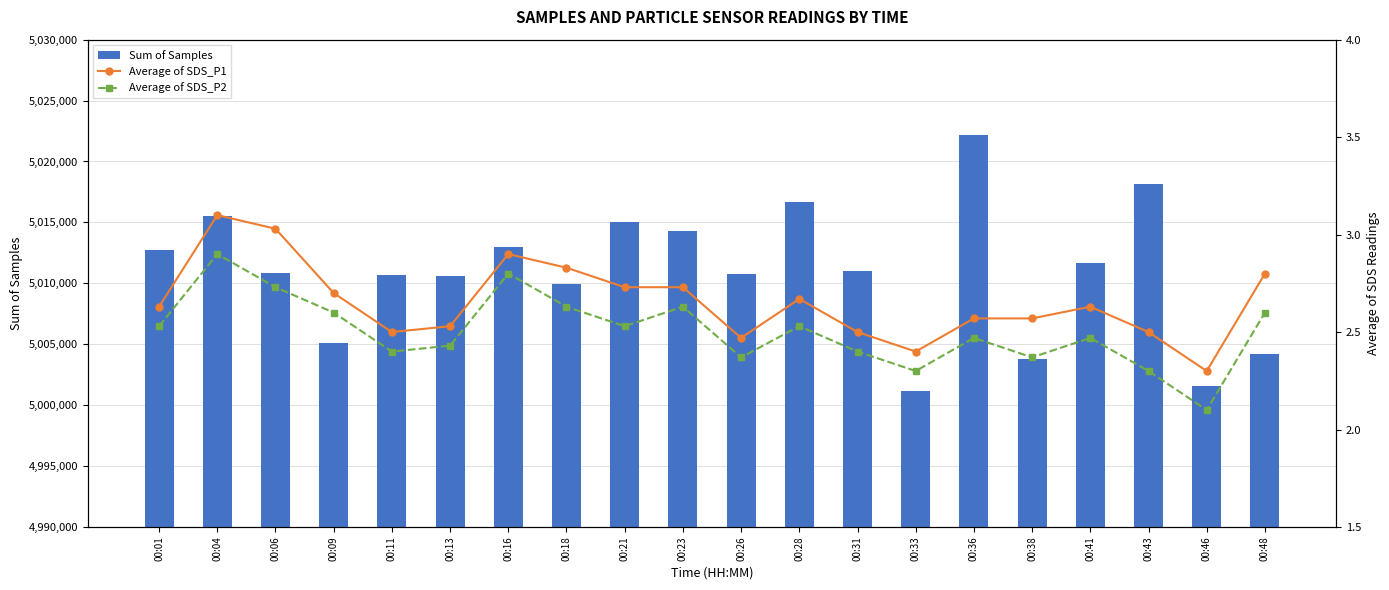

Between 00:13 and 00:41, which series saw the biggest shift?

Sum of Samples